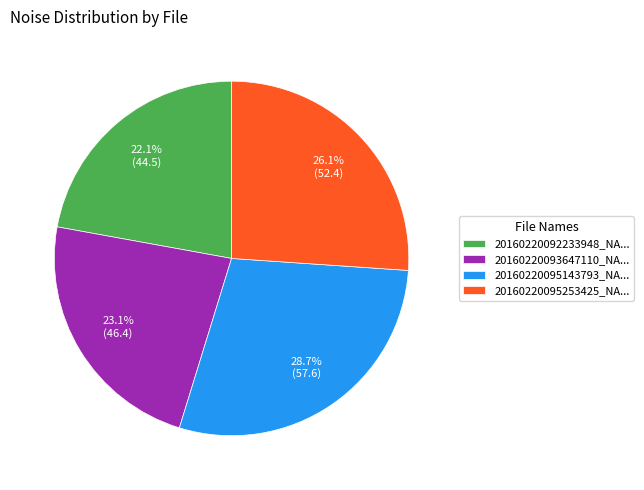

Is there a majority slice in this chart?

No